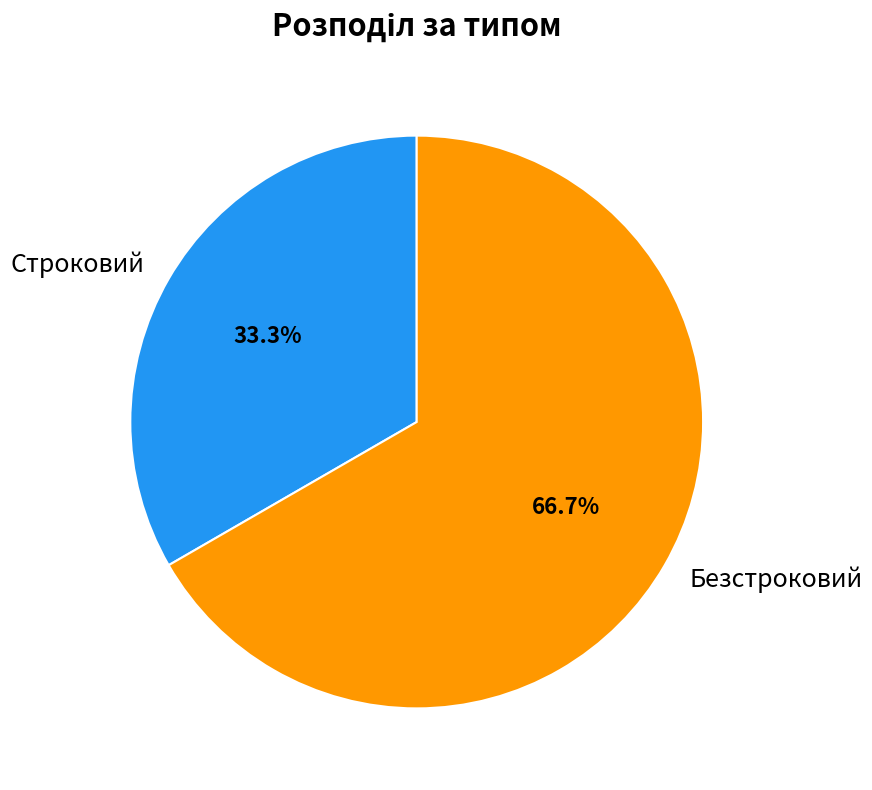

To the nearest percent, what percentage of the pie is Строковий?

33%